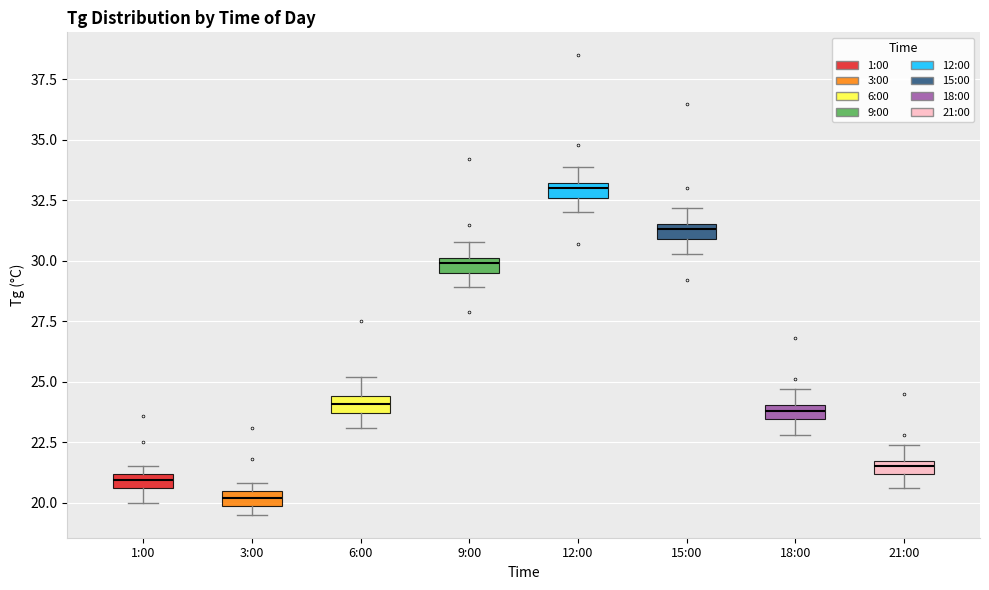

Which box's median line is the highest?

12:00